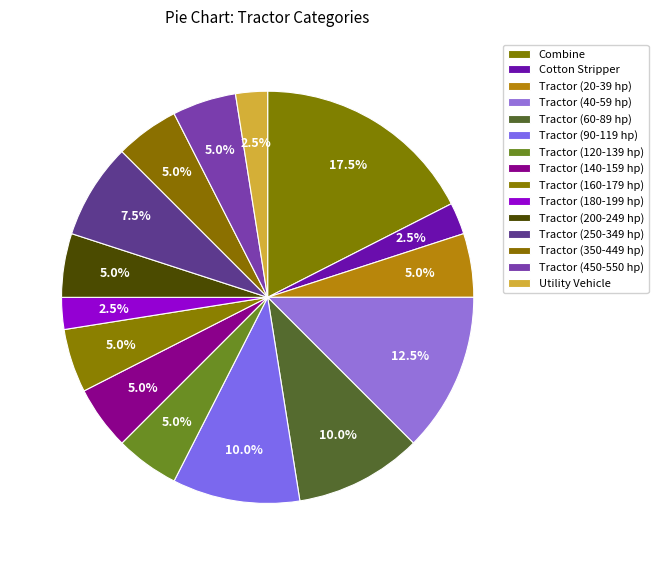

Count the number of slices in the pie.

15